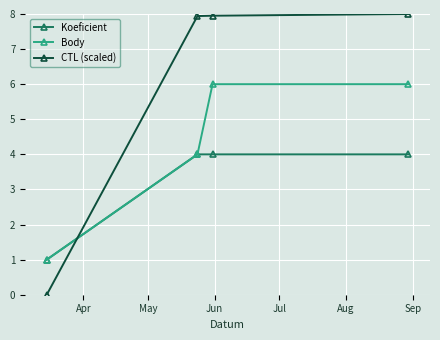

Rank the series by their maximum value, from lowest to highest.

Koeficient, Body, CTL (scaled)